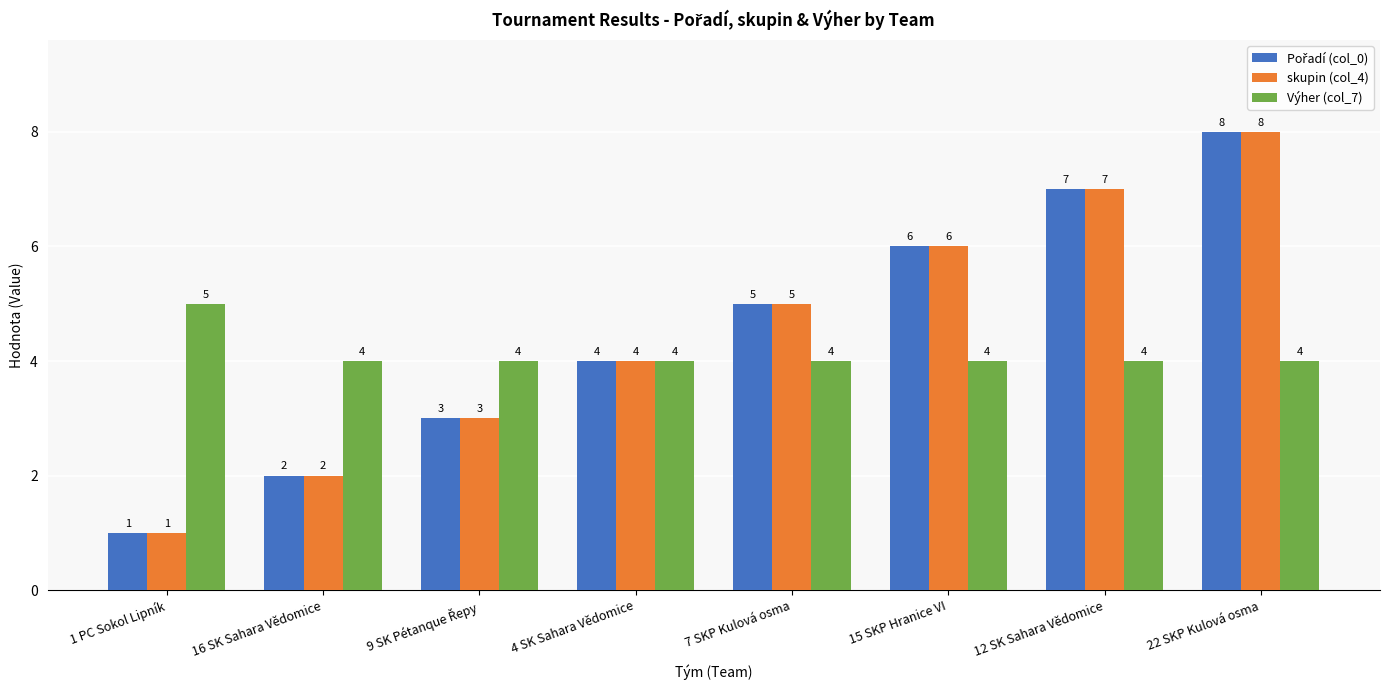

How many skupin (col_4) values are between 3 and 7?

5